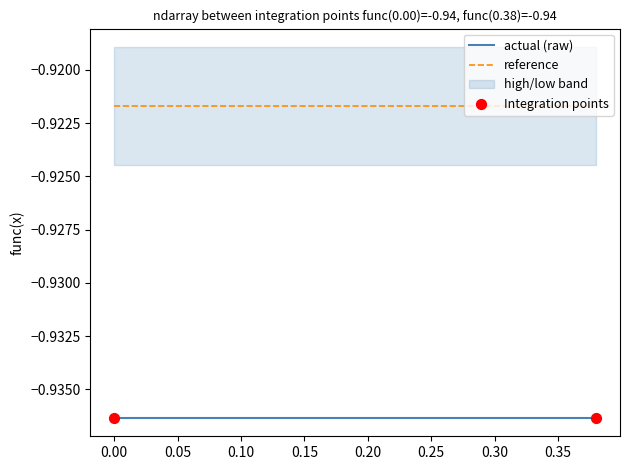

What is the total value across all series at 0.2?

-1.9